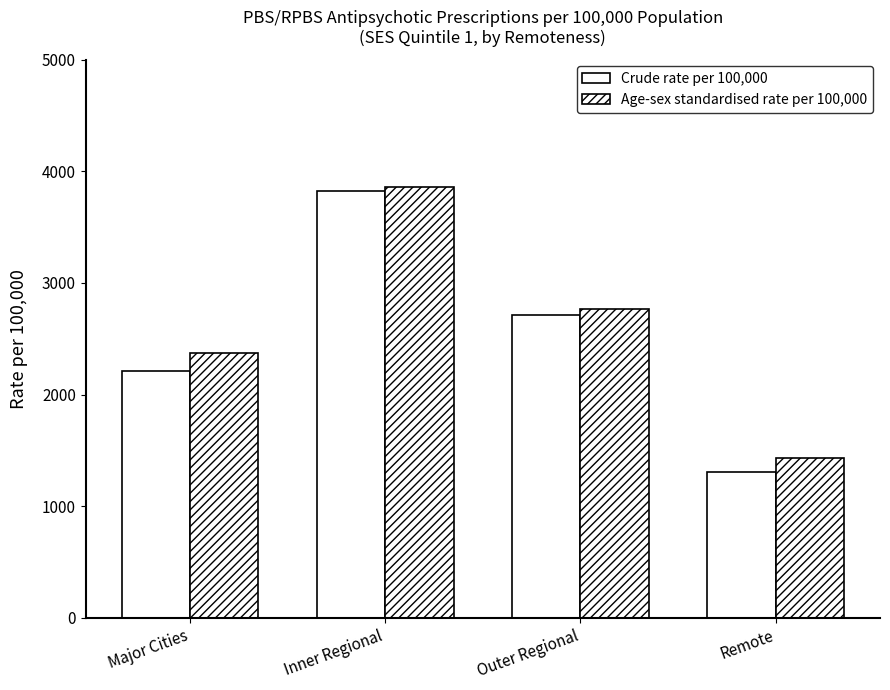

Reading left to right, extract all data points from this chart.

Crude rate per 100,000: 2212	3825	2717	1310
Age-sex standardised rate per 100,000: 2371	3856	2764	1430